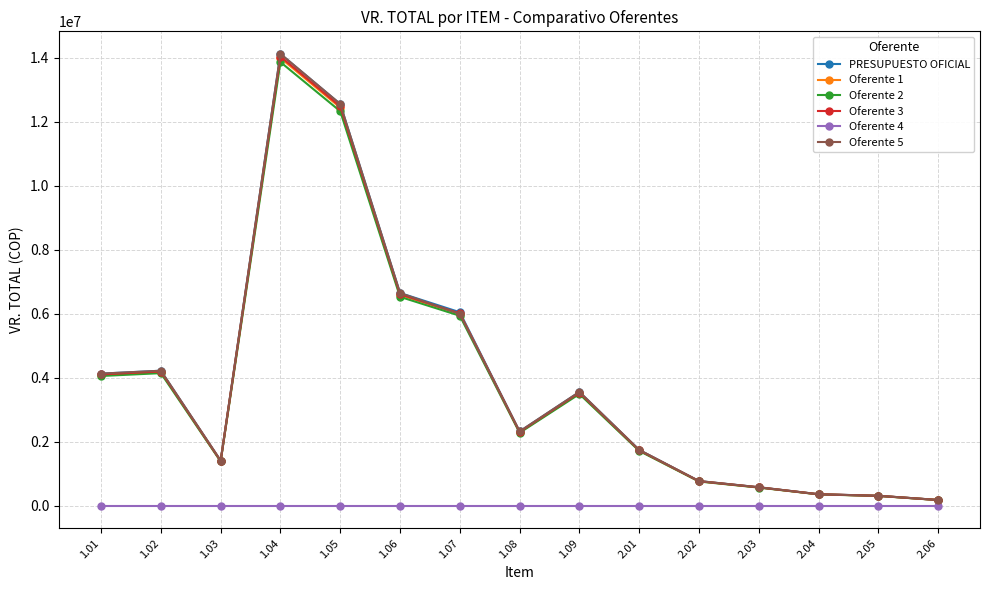

Between 1.07 and 2.01, which series saw the biggest shift?

PRESUPUESTO OFICIAL